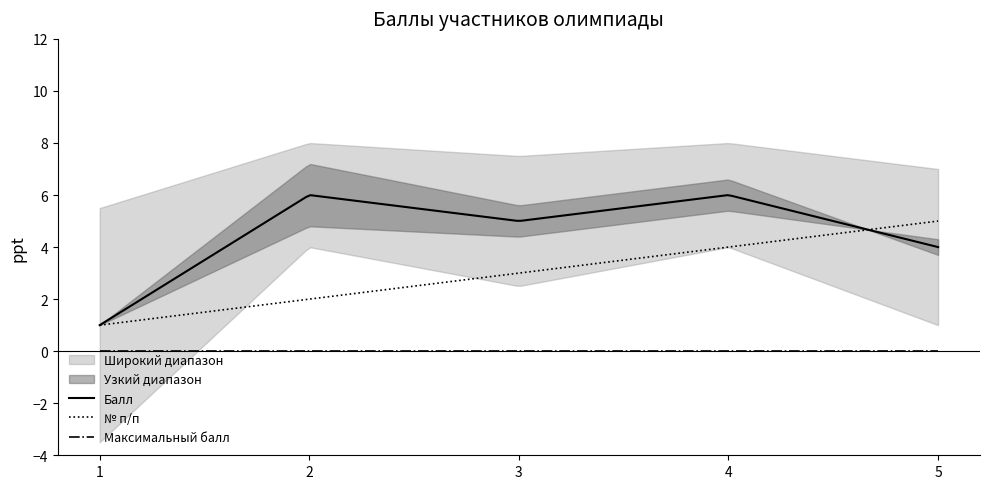

Between 1 and 2, which is larger?

2